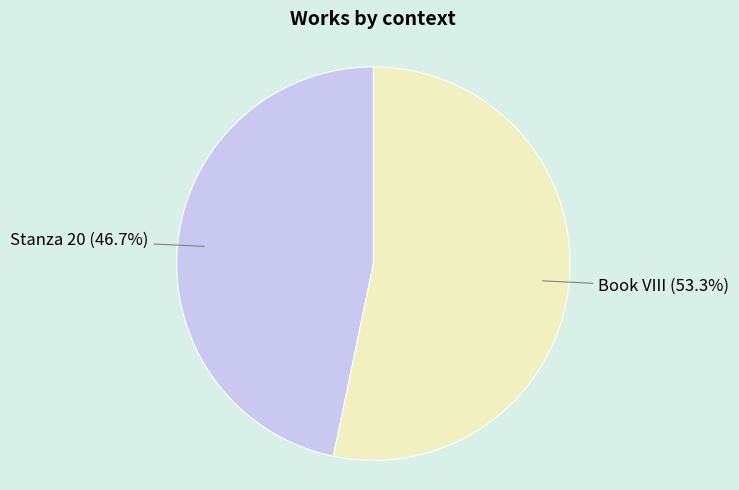

Is it true that Book VIII is 40% of the pie?

False